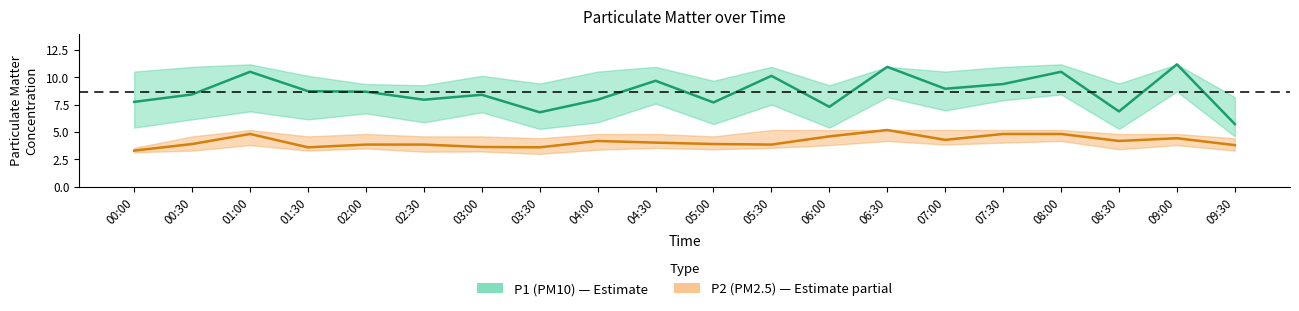

Where does the P2 series first go above 4?

01:00